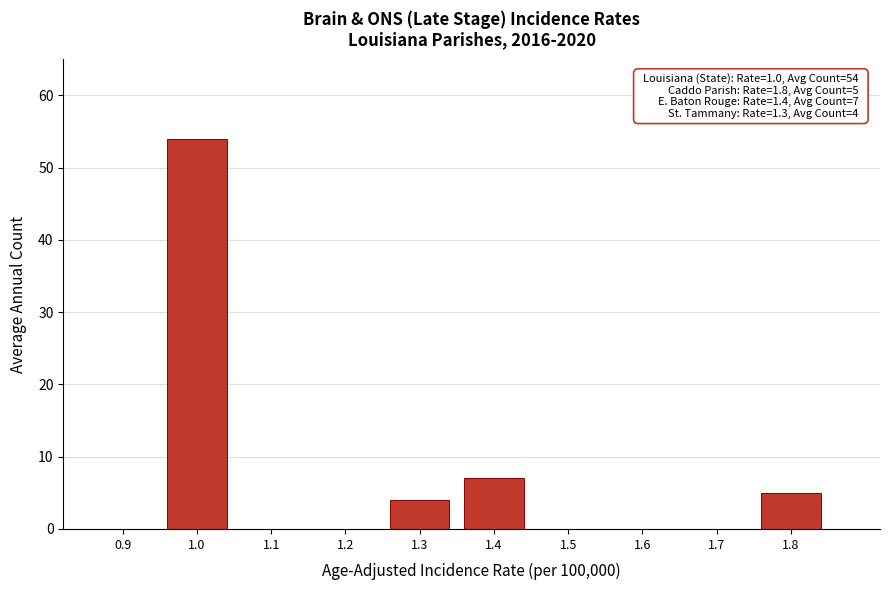

Reading left to right, what are all the values shown in this chart?

0.9=0	1.0=54	1.1=0	1.2=0	1.3=4	1.4=7	1.5=0	1.6=0	1.7=0	1.8=5